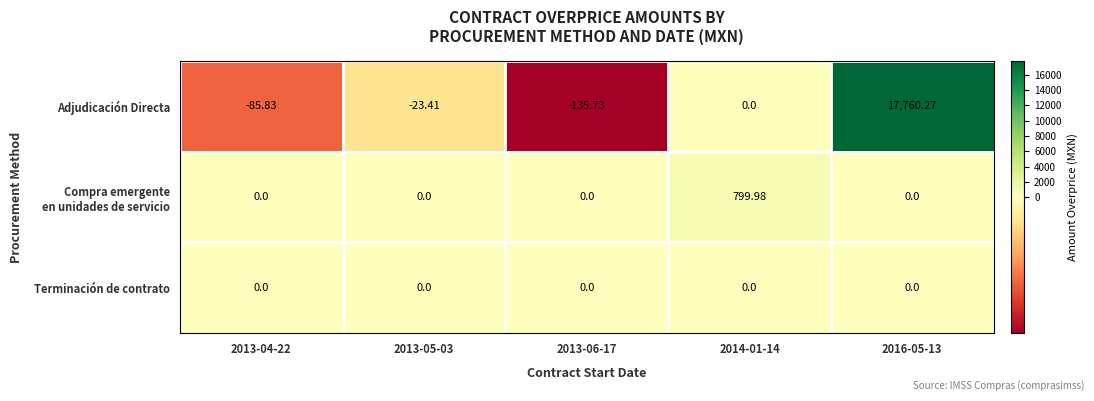

Which series has the widest spread of values?

Adjudicación Directa